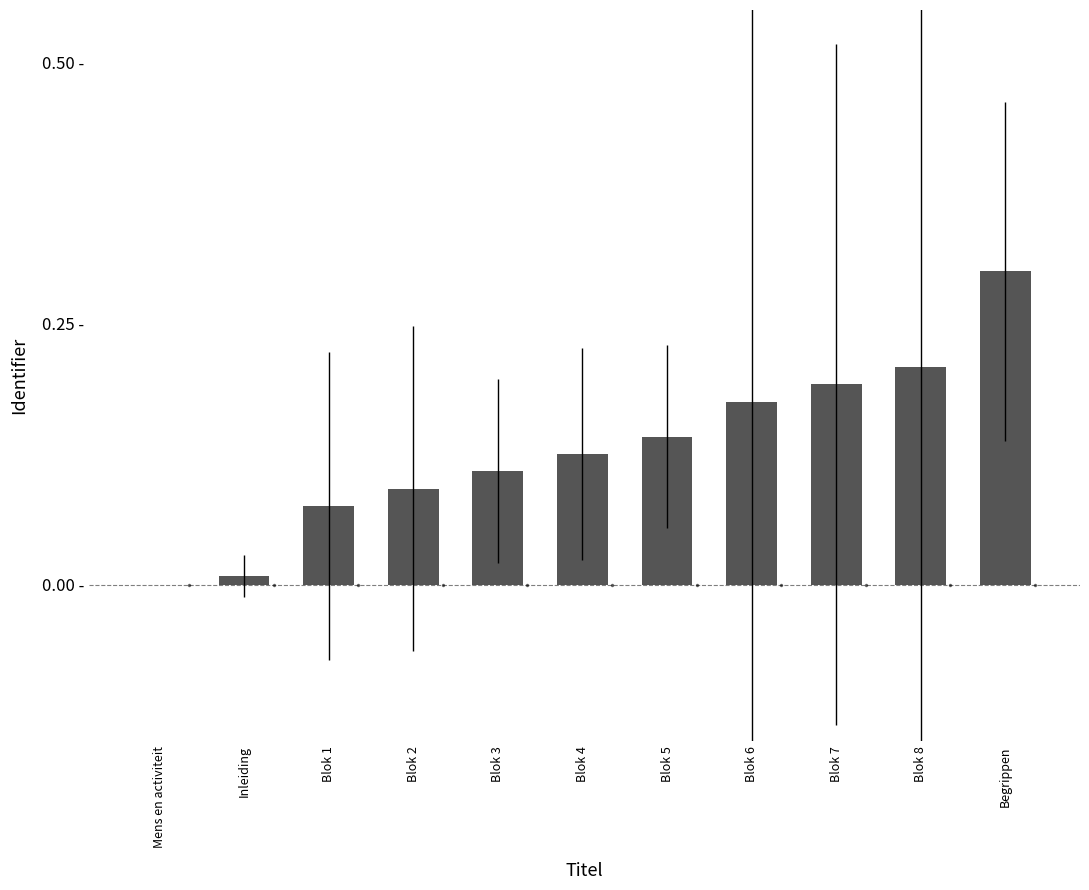

Are the bars horizontal?

No